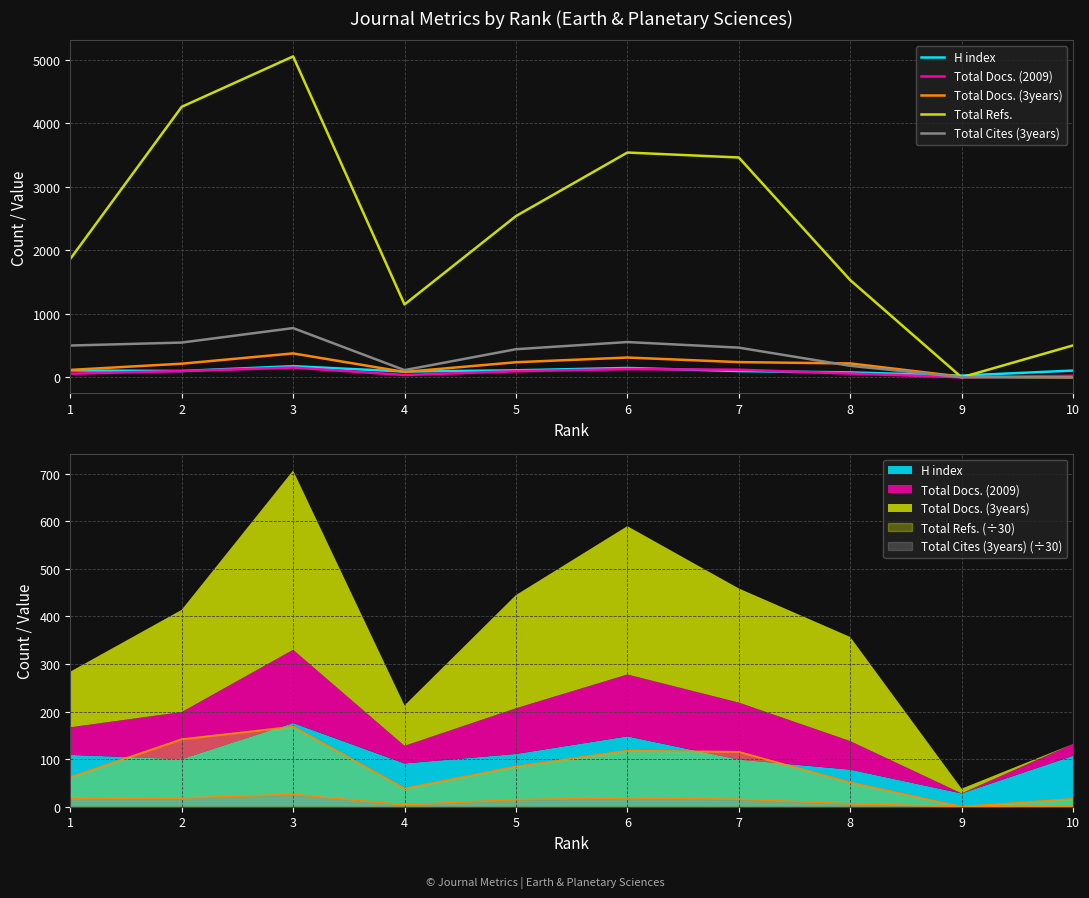

What is the value of the Total Refs. point at the 7th from the left?

3463